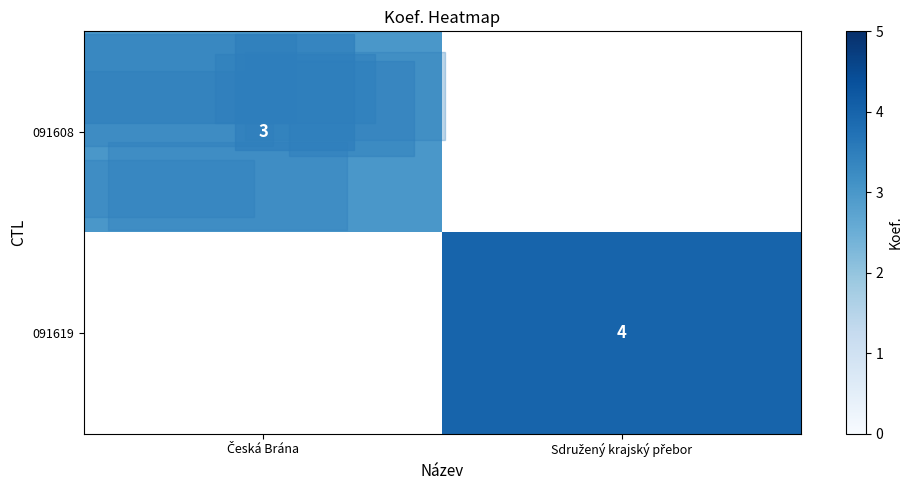

Rank the series by their average value, from lowest to highest.

091608, 091619